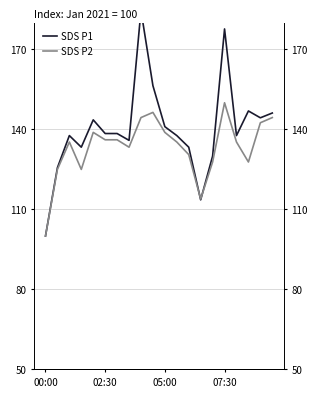

Is it true that SDS P2 equals 40.7 at 7?

False